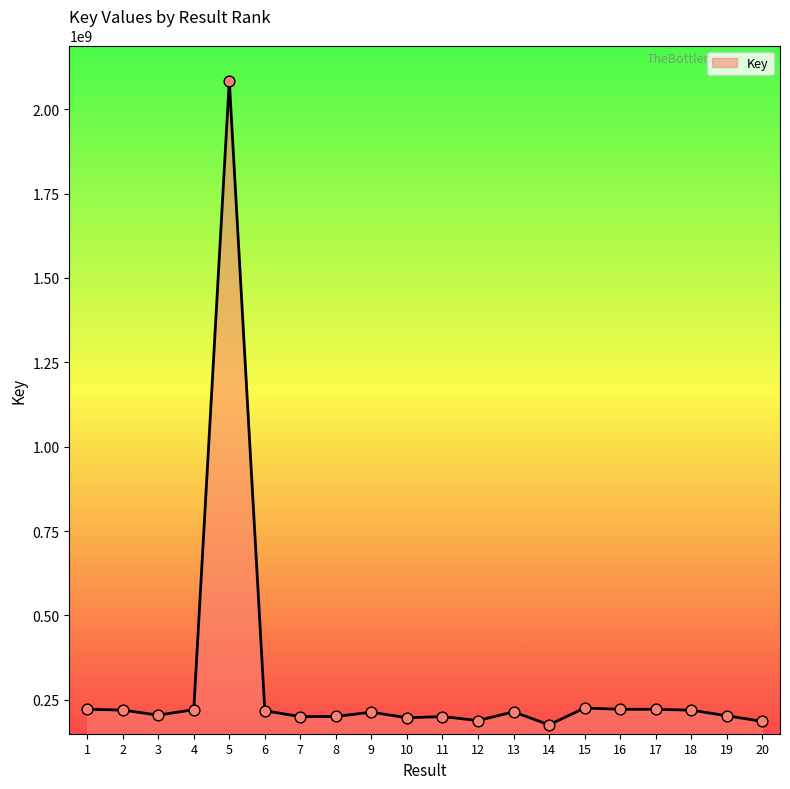

What is the change in value from 7 to 9?

+13323875